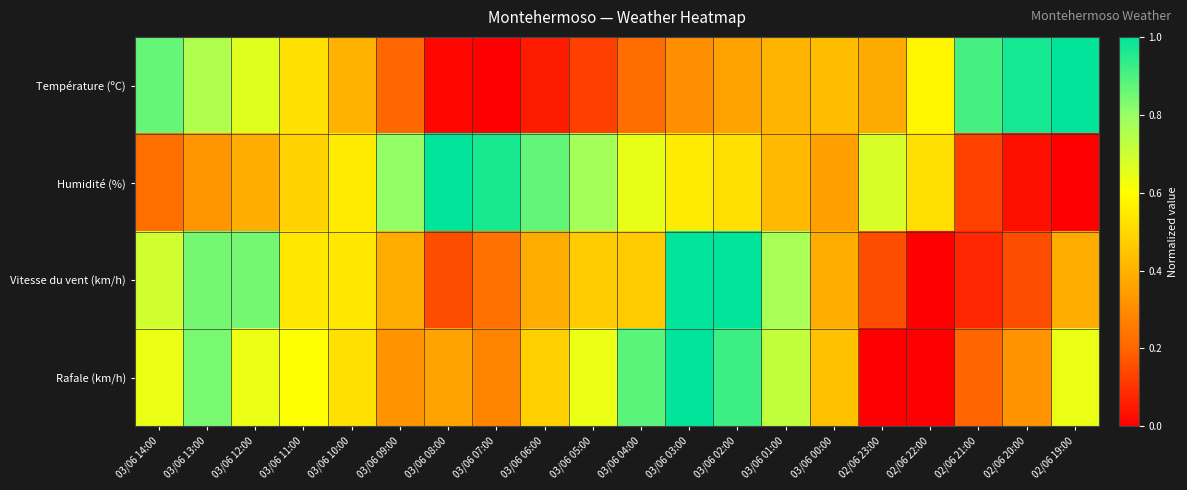

Which series has the largest range (max minus min)?

Température (ºC)